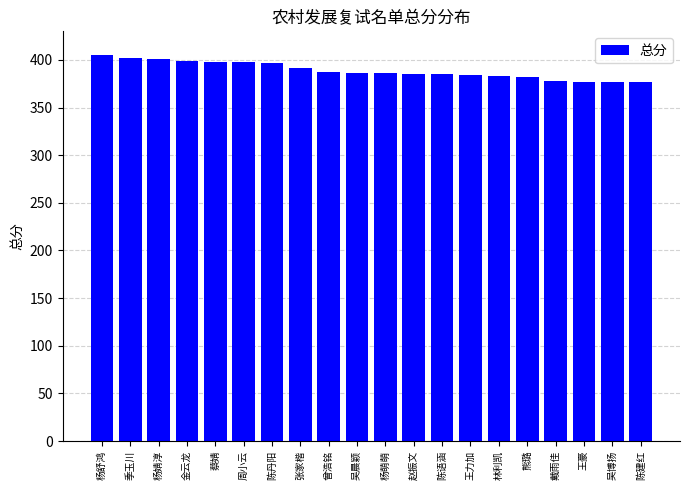

Is it true that the value at 杨婧淳 is 401?

True